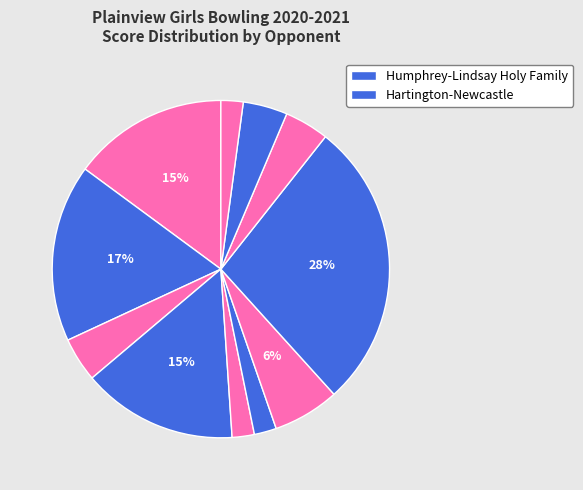

How many slices are in this pie chart?

11